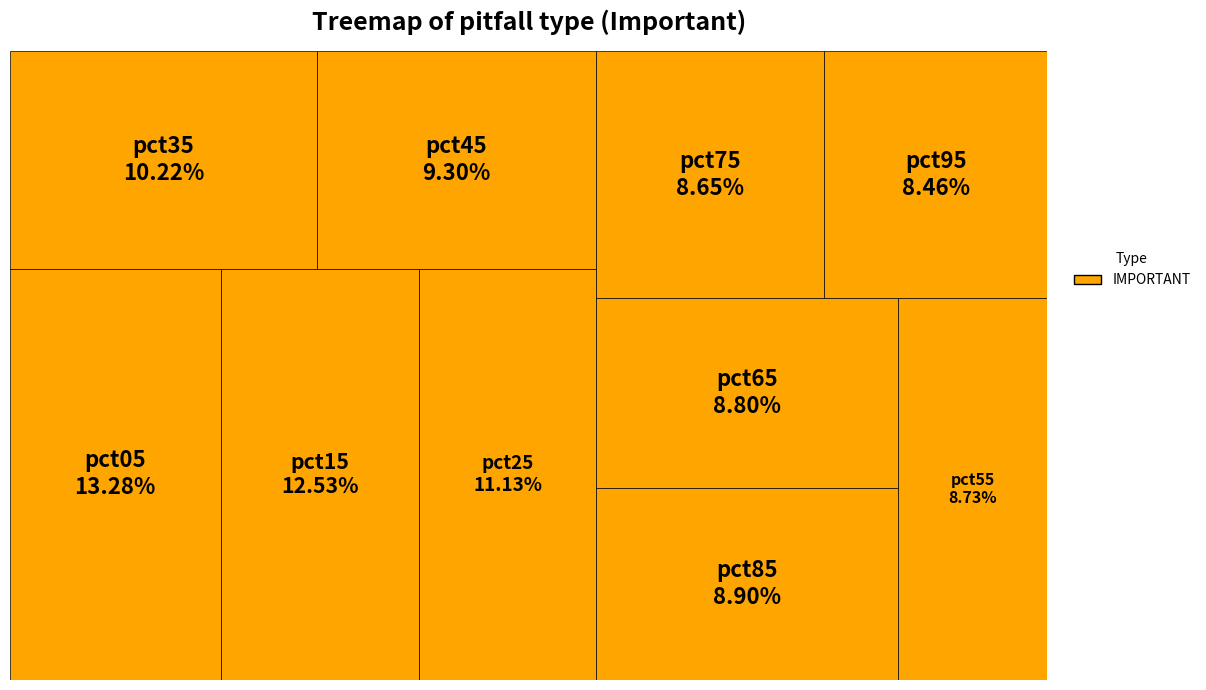

True or false: pct95 accounts for 17% of the total.

False